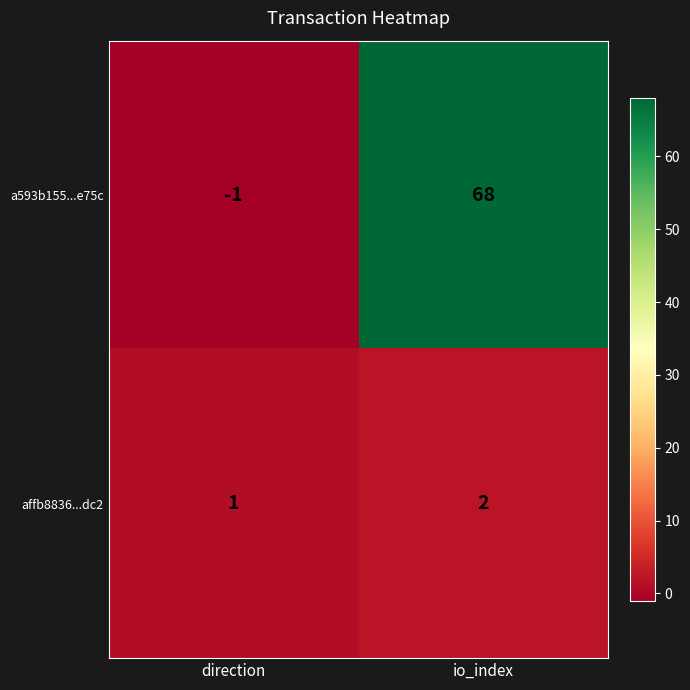

What is the maximum value shown in the chart?

68